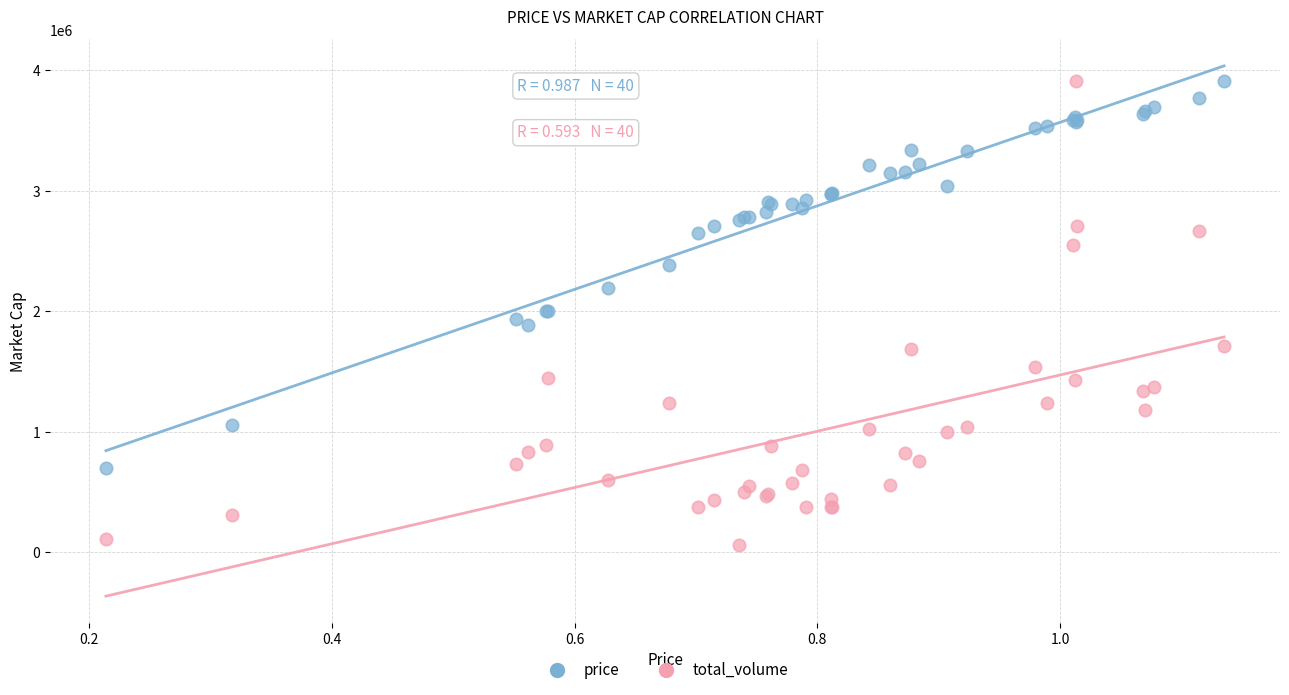

Which series has the largest Y range (max minus min)?

total_volume